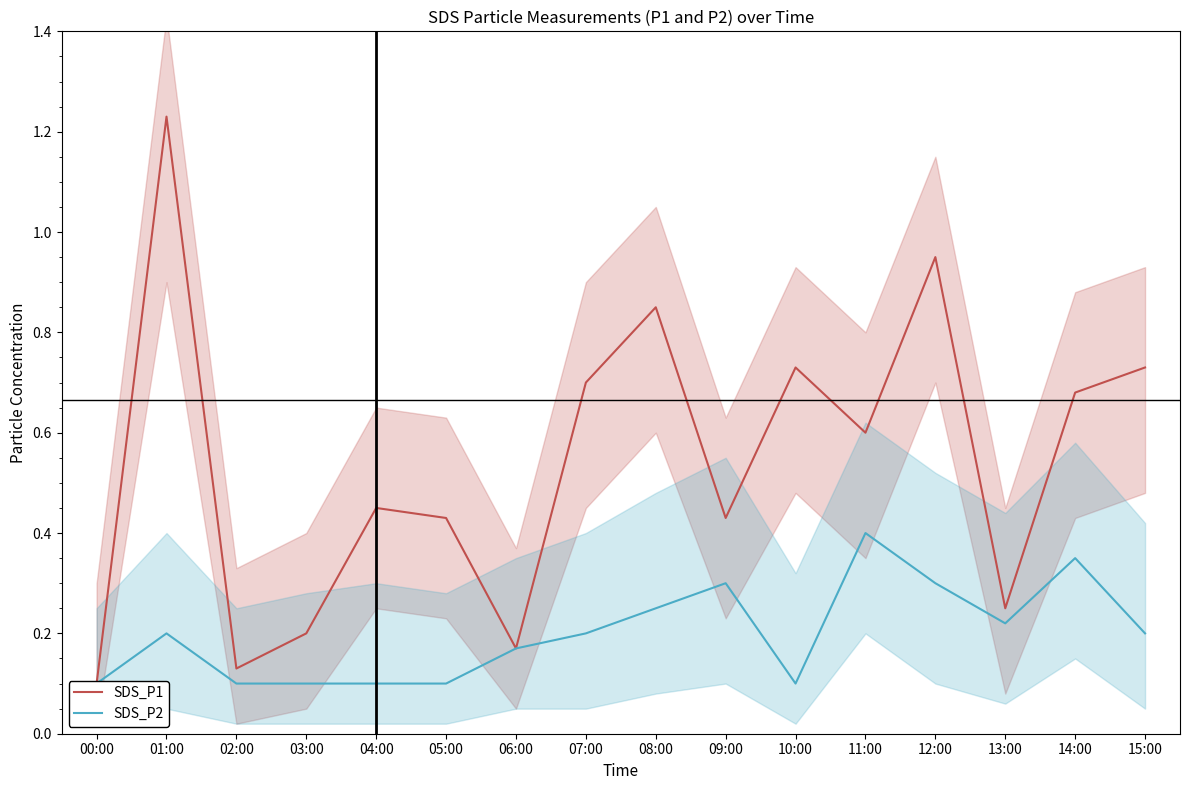

At which label is SDS_P1 closest to 0?

00:00